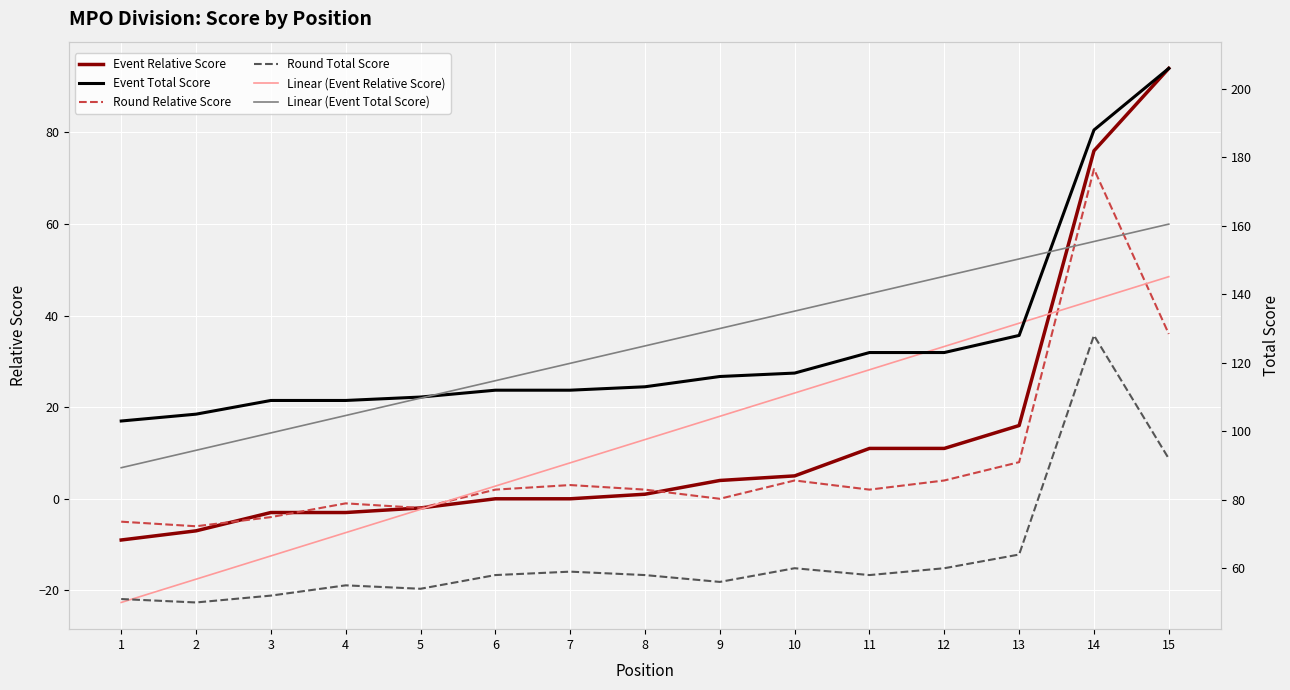

In Round Total Score, how many points are higher than both neighbors (excluding endpoints)?

4